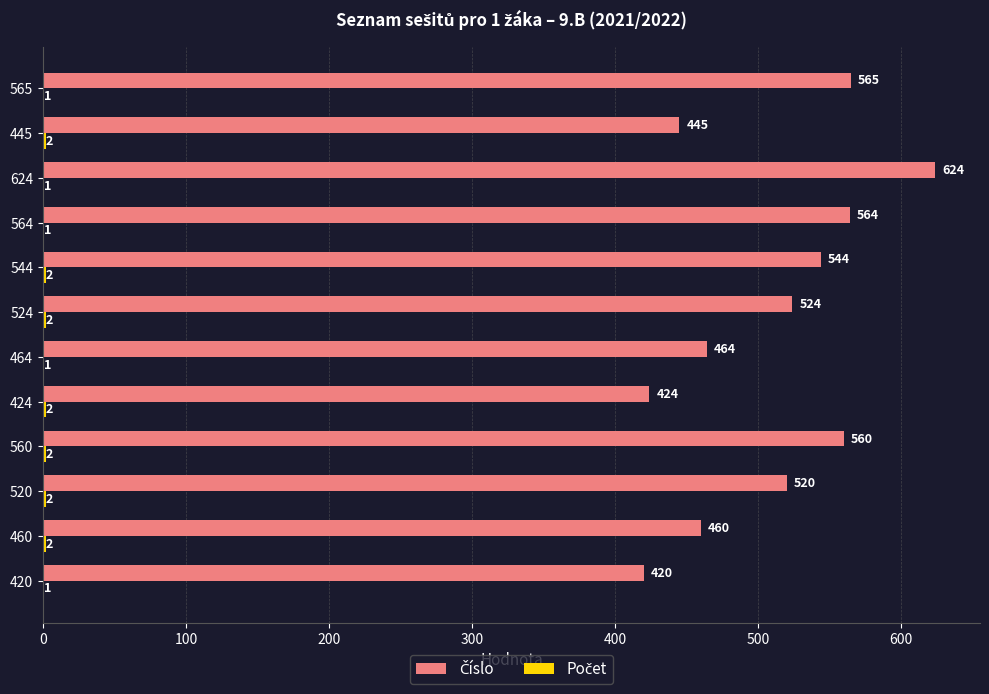

Which category has the highest value across all series?

624